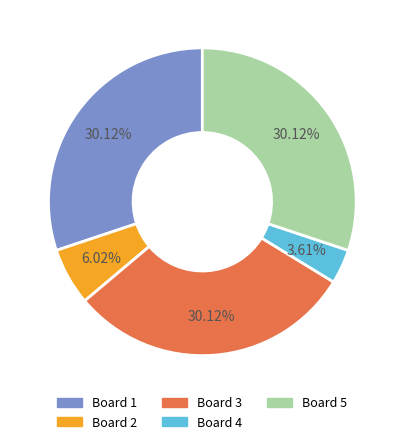

Is there a majority slice in this chart?

No